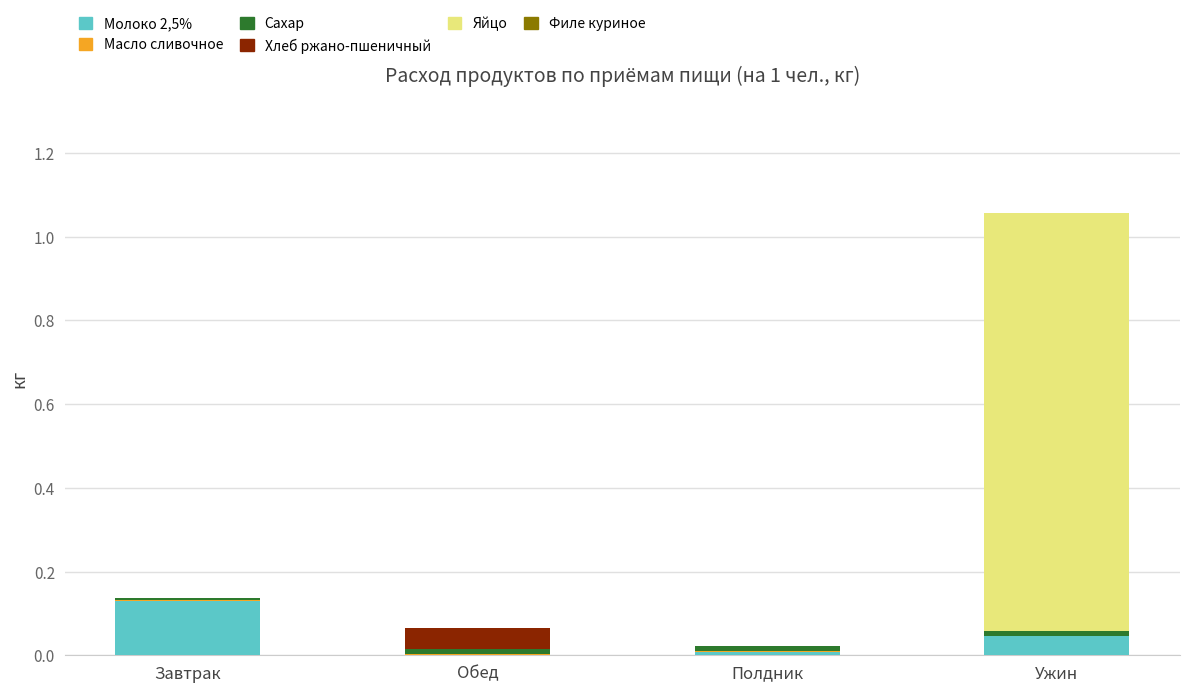

True or false: Молоко 2,5% has a value of 0.0 at Полдник.

True